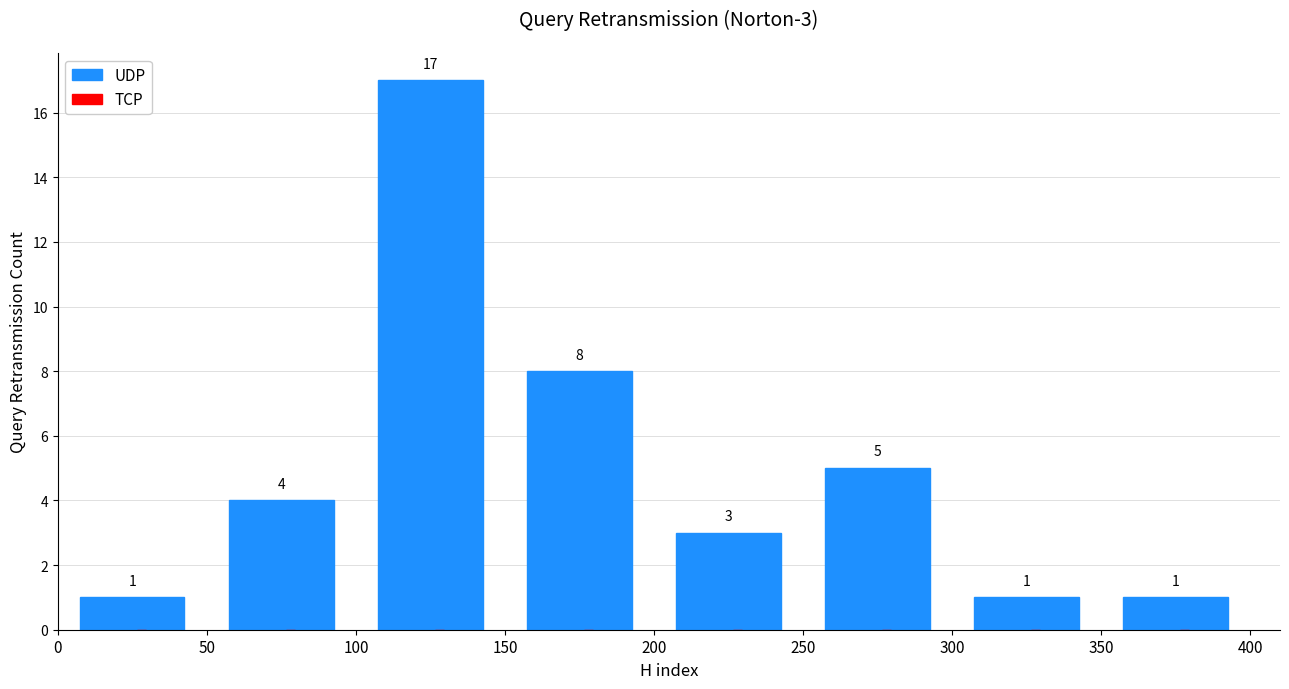

Over which range of the x-axis is the bar tallest?

100 to 150